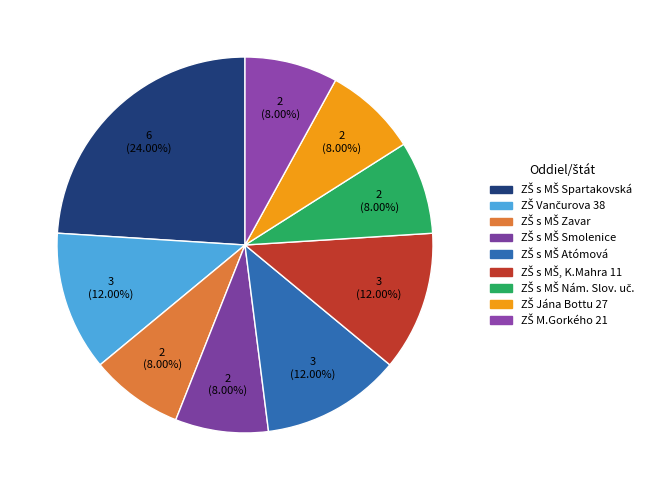

How many slices are in this pie chart?

9